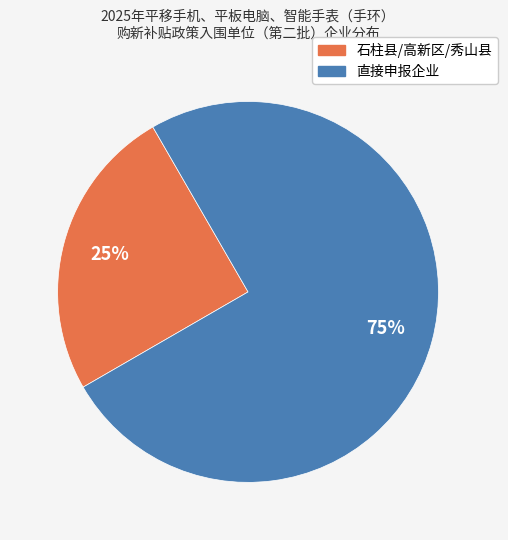

Which category has the biggest portion of the pie?

直接申报企业